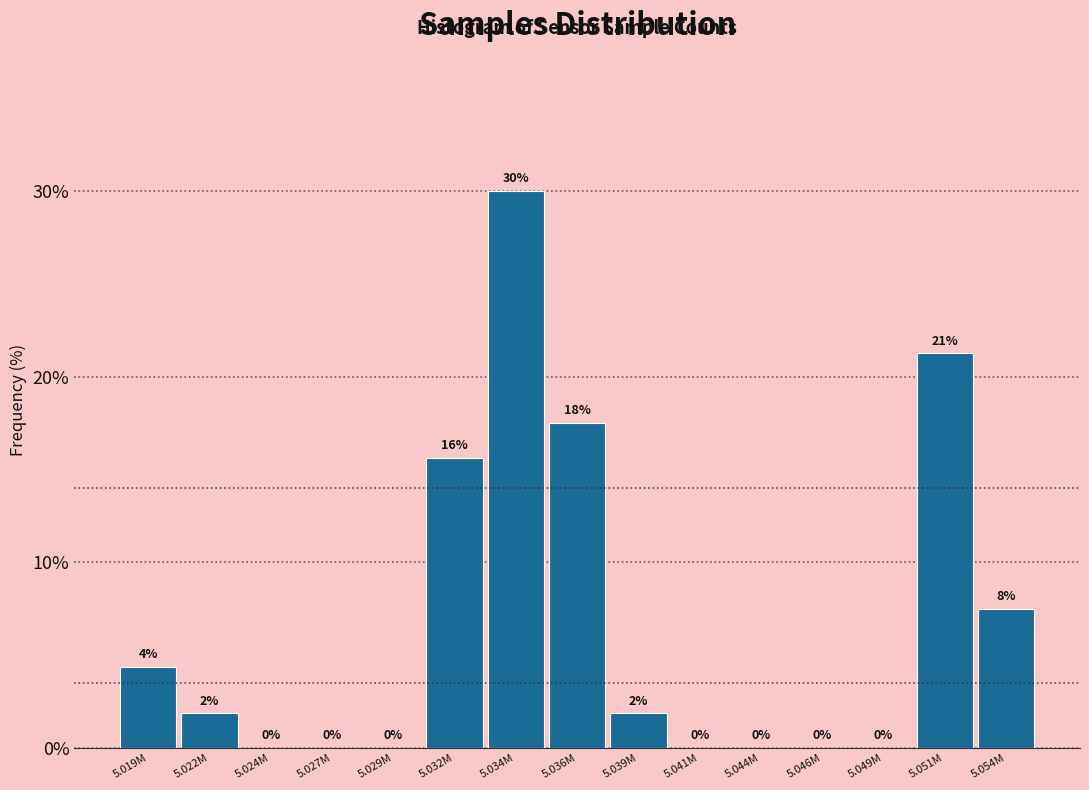

Which has a higher value, 5.032M or 5.019M?

5.032M